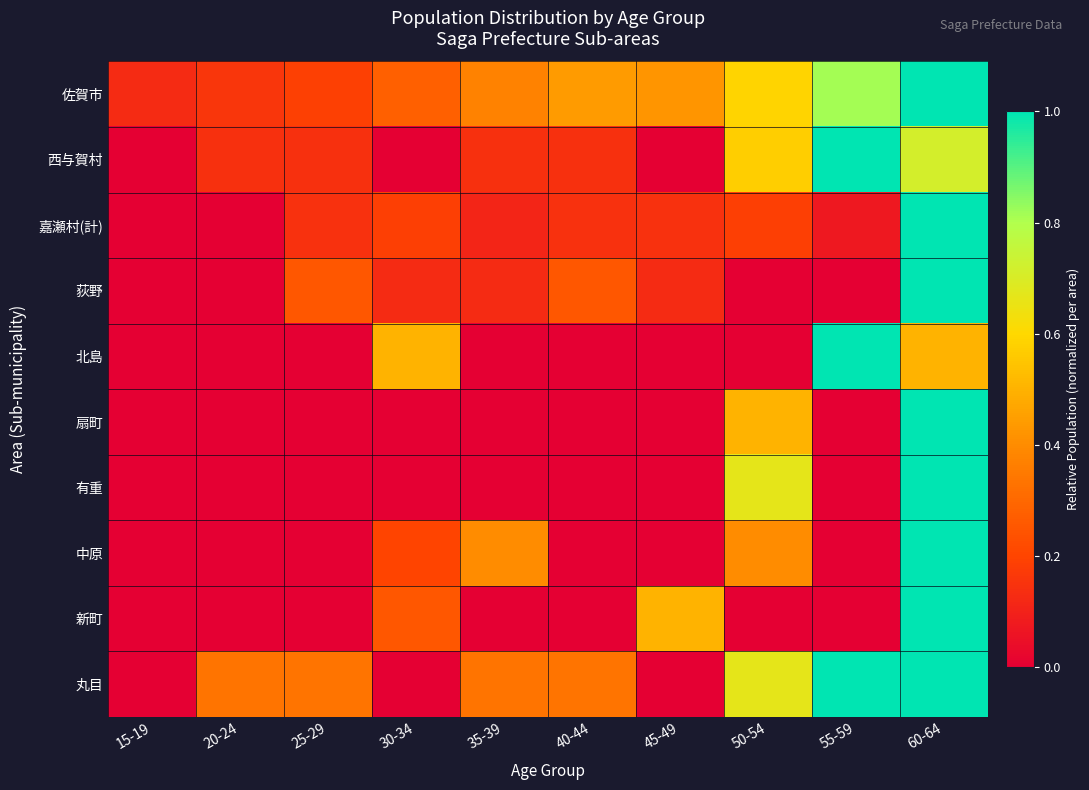

Which label corresponds to the largest value in the chart?

60-64